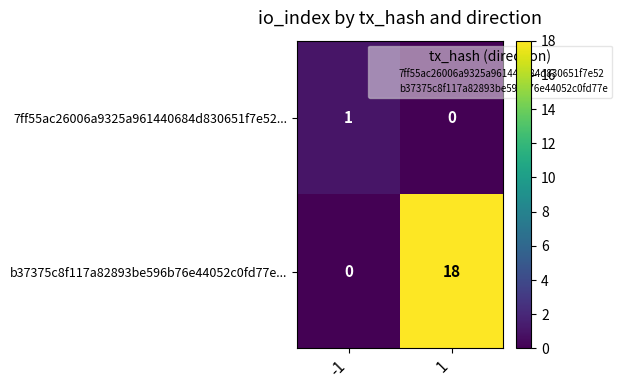

True or false: 7ff55ac26006a9325a961440684d830651f7e52... has a value of 1 at -1.

True